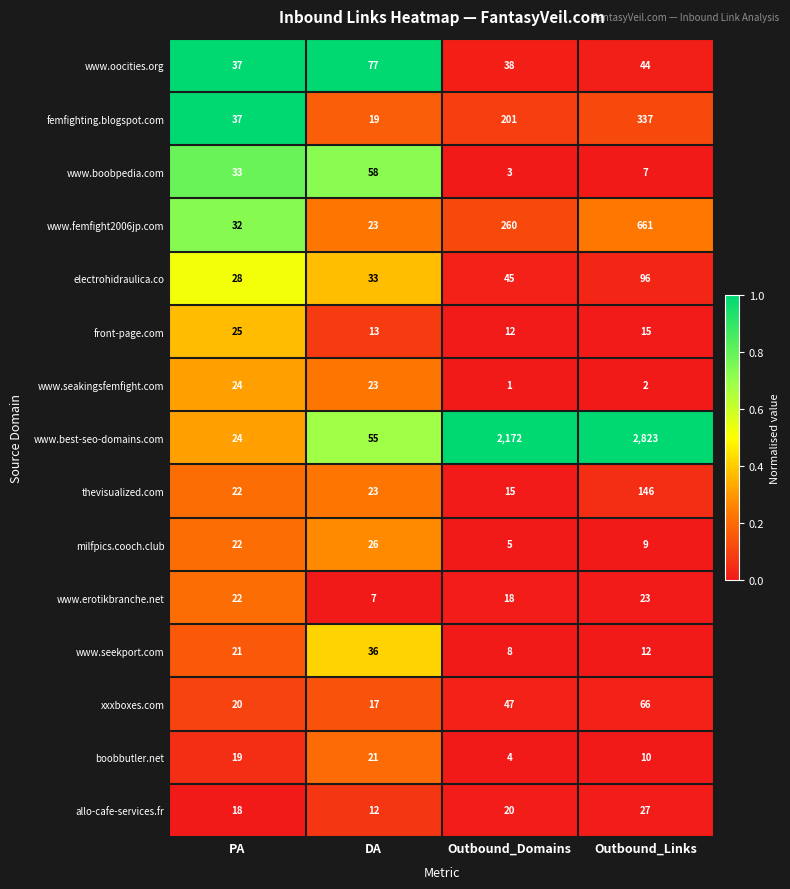

What is the difference between the maximum and minimum values in the thevisualized.com series?

131